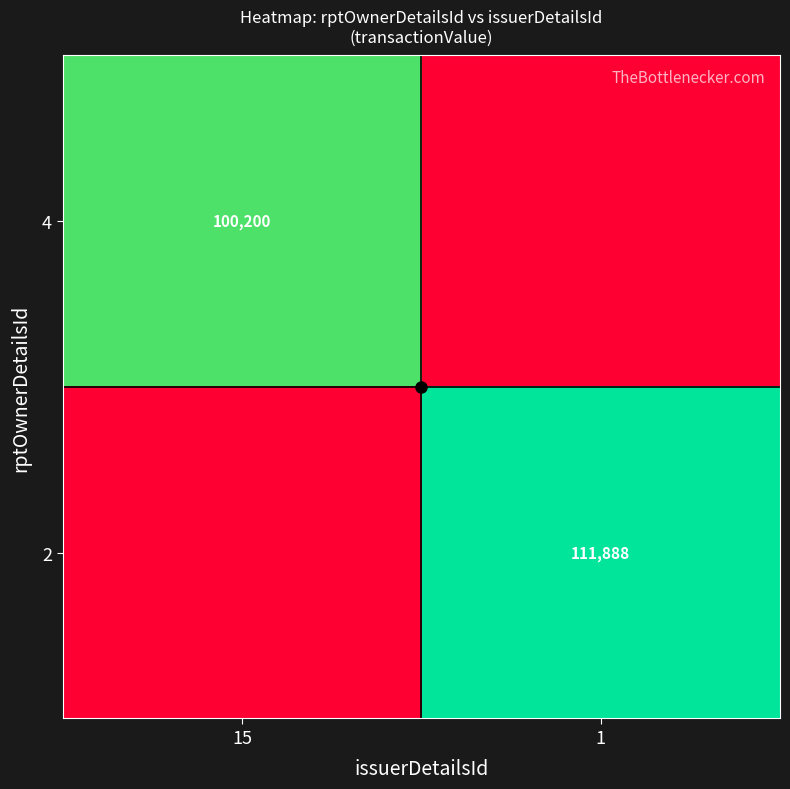

Is it true that 4 equals 100200 at 15?

True